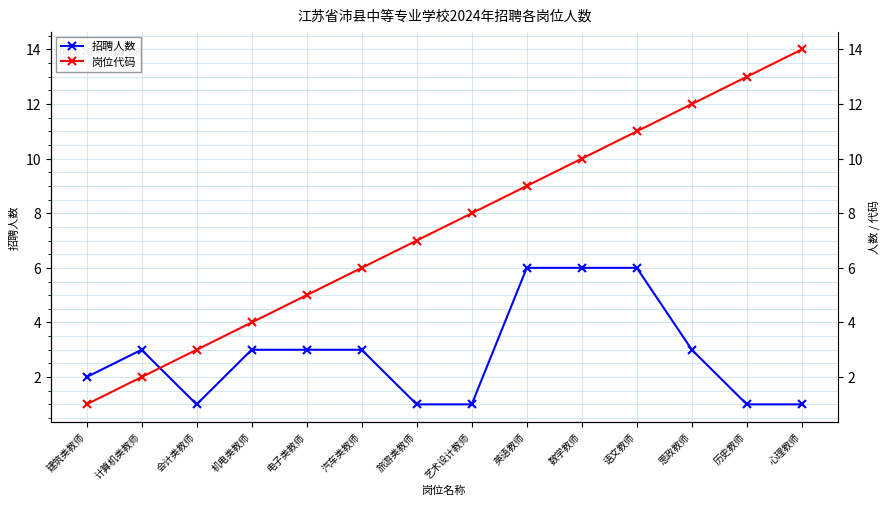

What is the minimum value shown in the chart?

1